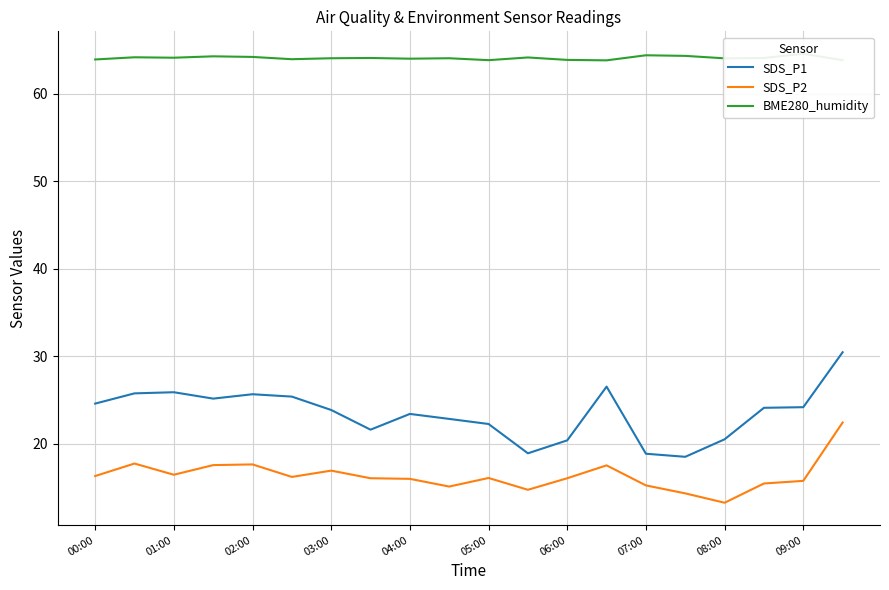

The value of SDS_P1 at 09:00 is 24.2. True or false?

True